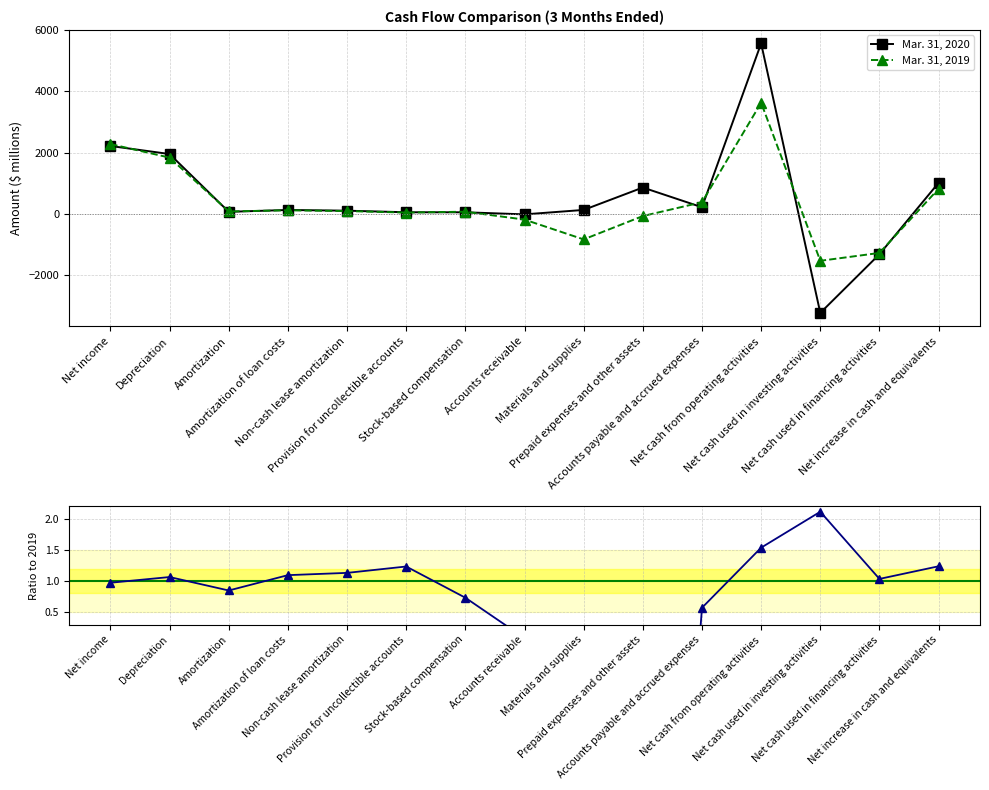

Is it true that Mar. 31, 2019 equals -1481.2 at Materials and supplies?

False